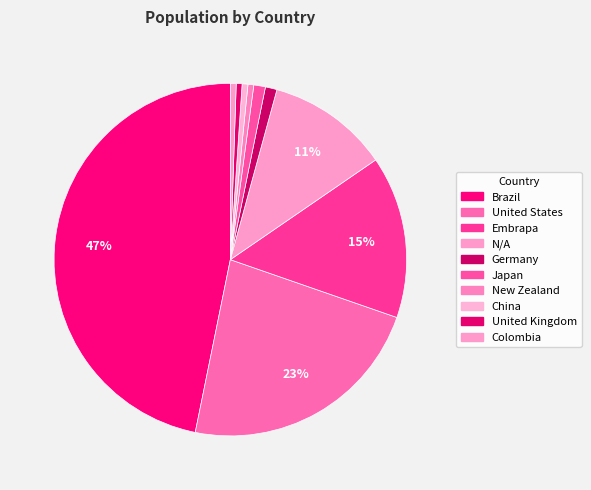

To the nearest percent, what is the difference between the Japan and Brazil slice percentages?

46%